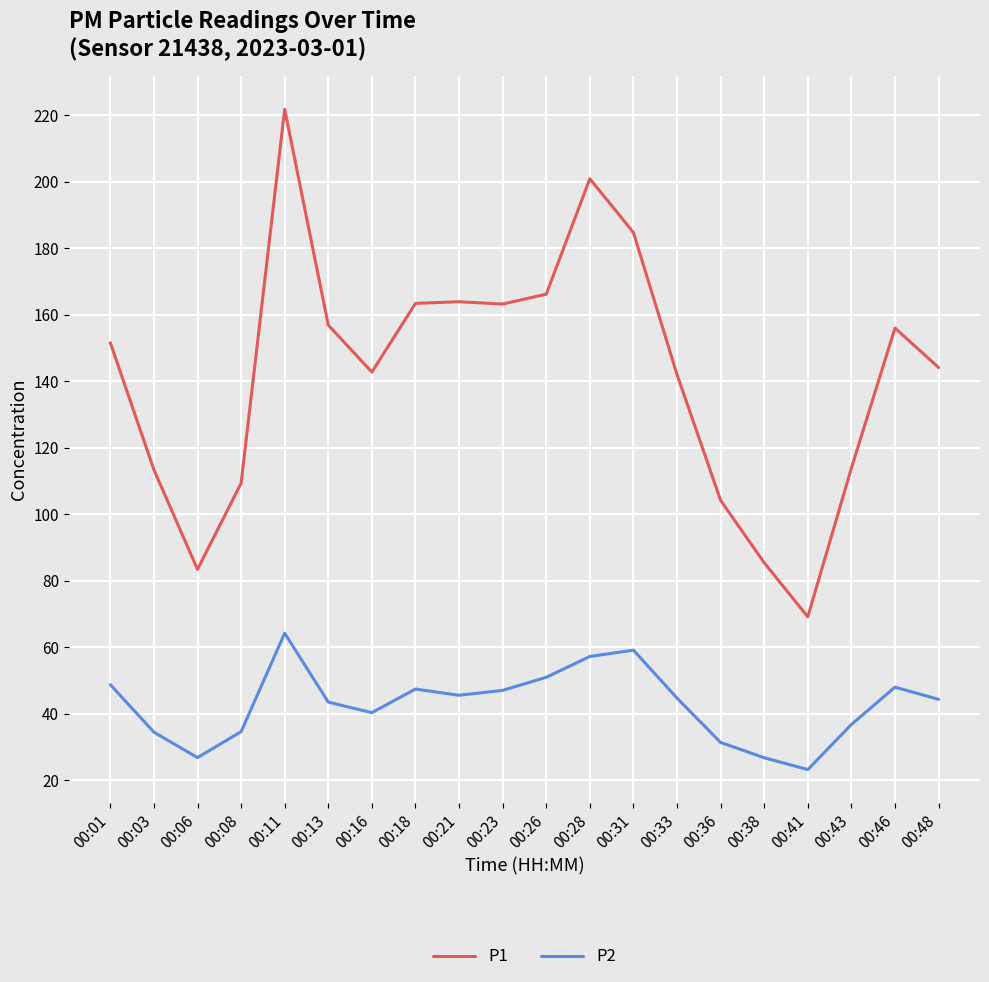

At how many categories does at least one series exceed 128?

13